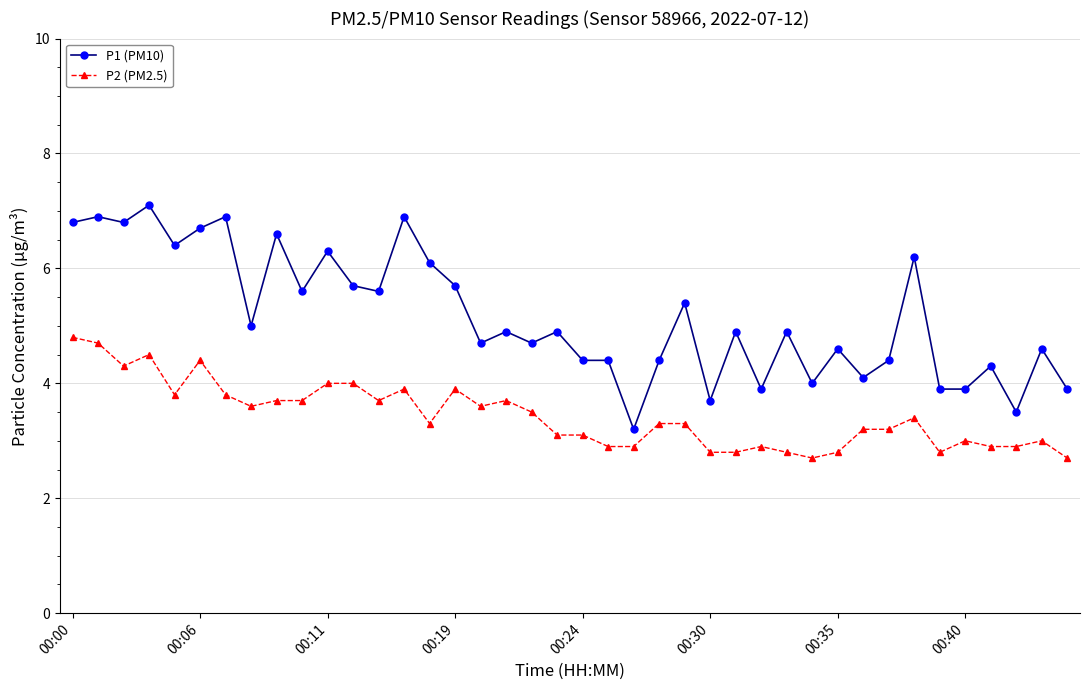

True or false: P1 (PM10) has more than 2 interior local peaks.

True